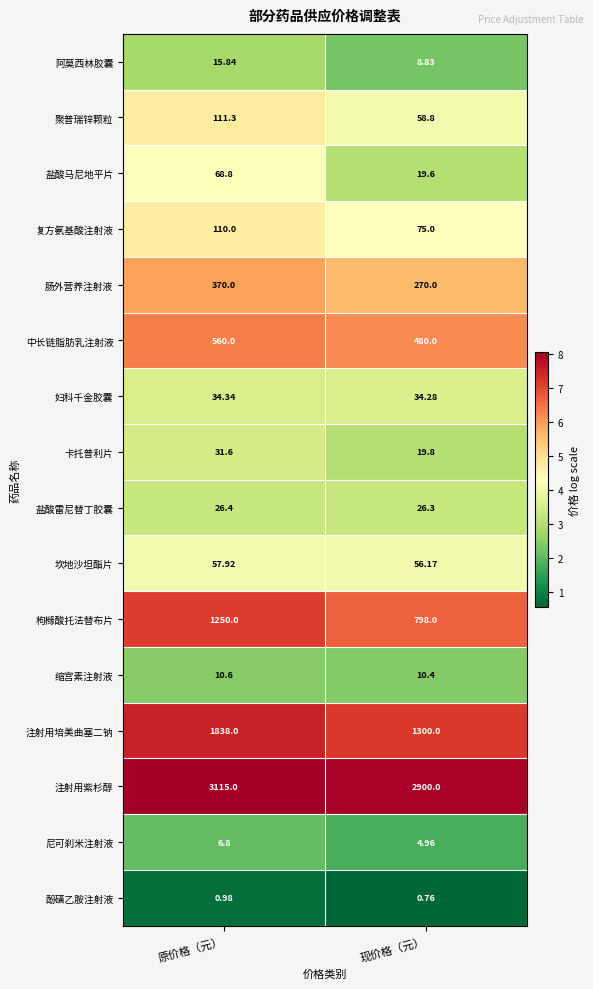

Is the value of 盐酸雷尼替丁胶囊 at 现价格（元） greater than the value of 尼可刹米注射液 at 现价格（元）?

Yes